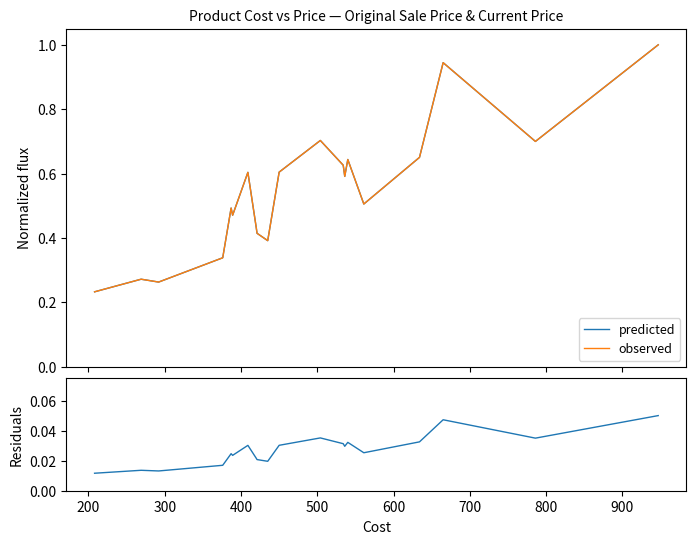

What position from the left is 300?

3